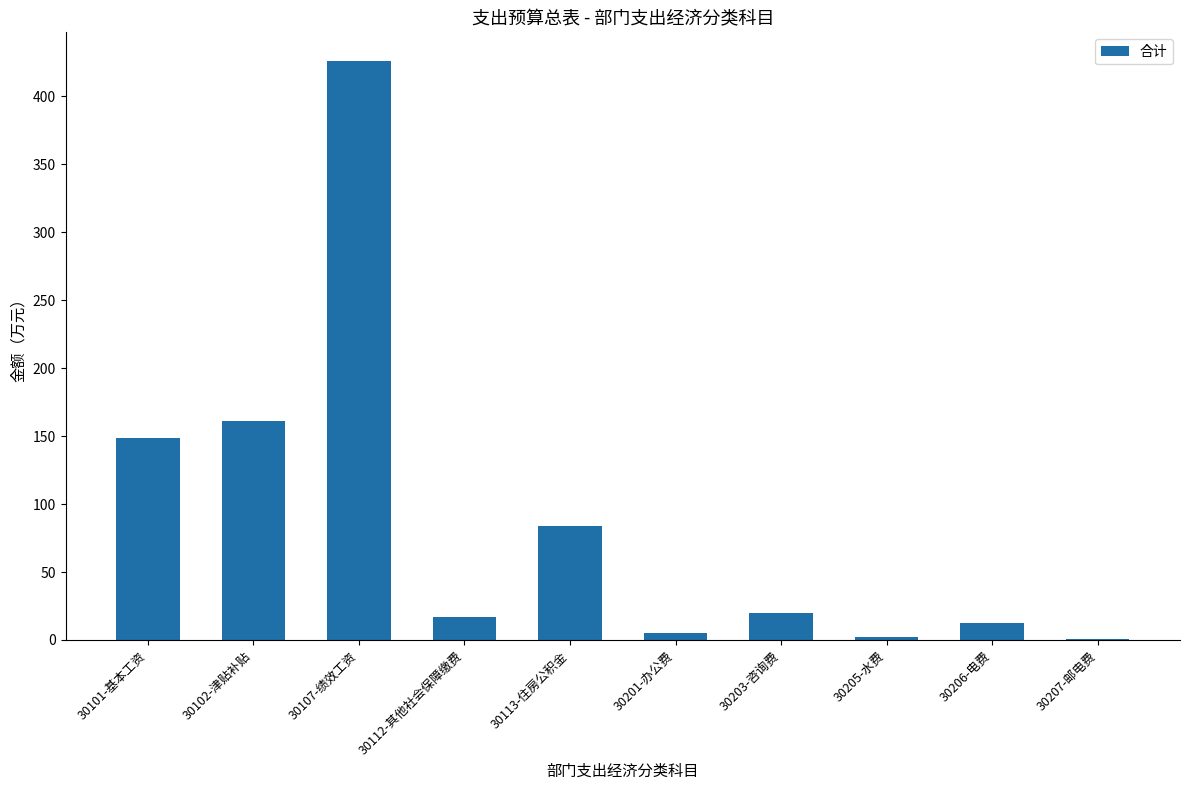

How many data points does each series have?

10